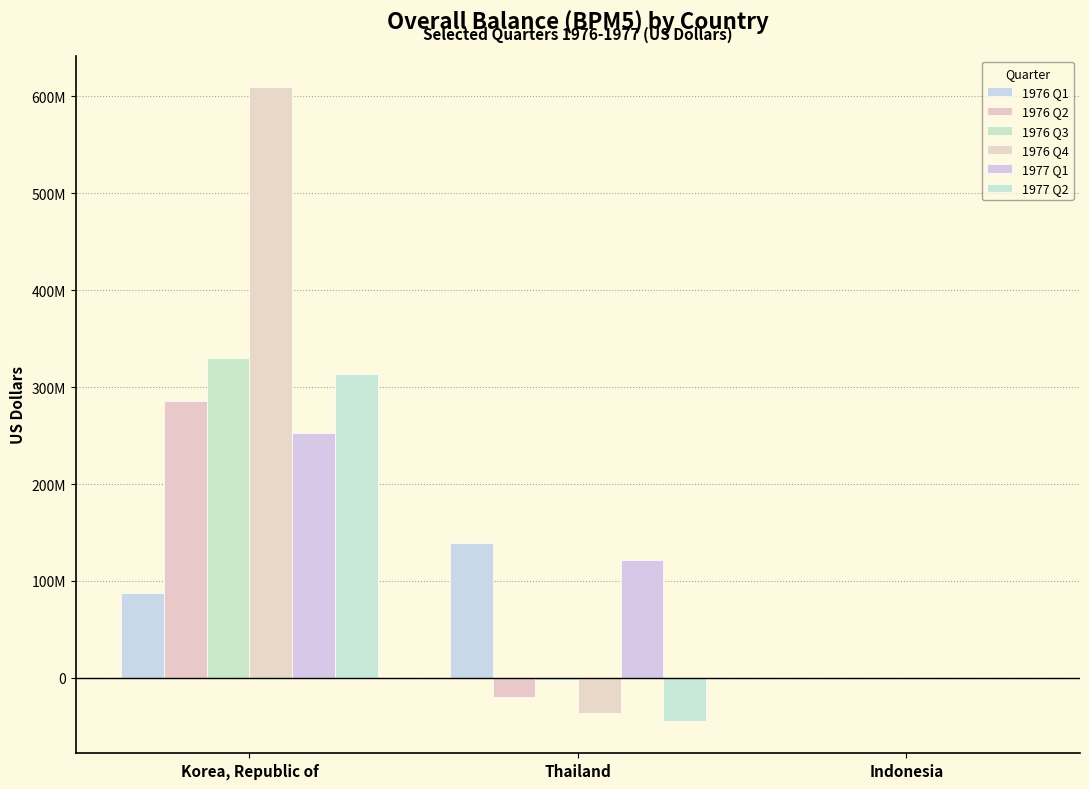

Between Korea, Republic of and Indonesia, which series saw the biggest shift?

1976 Q4